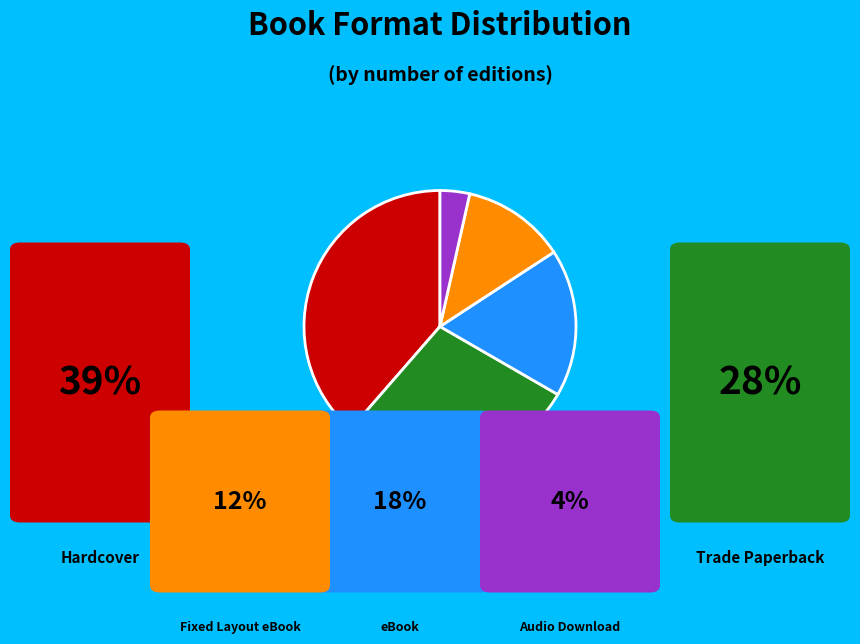

Which category has the biggest portion of the pie?

Hardcover